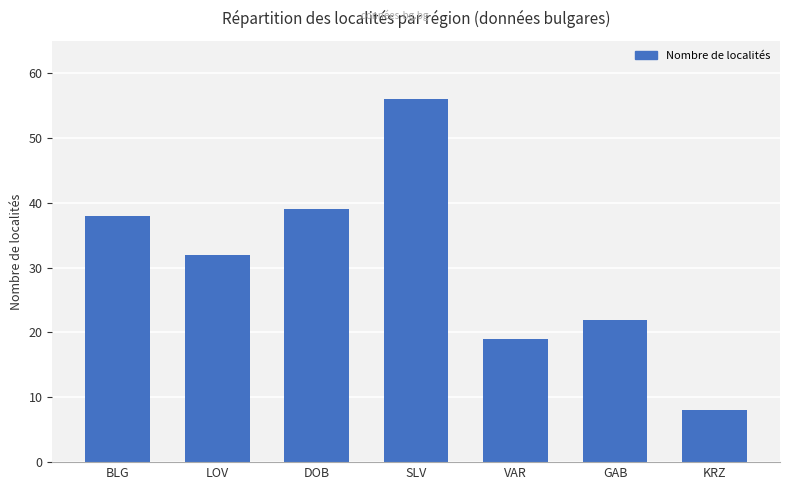

Reading left to right, transcribe all the data shown in this chart.

38	32	39	56	19	22	8